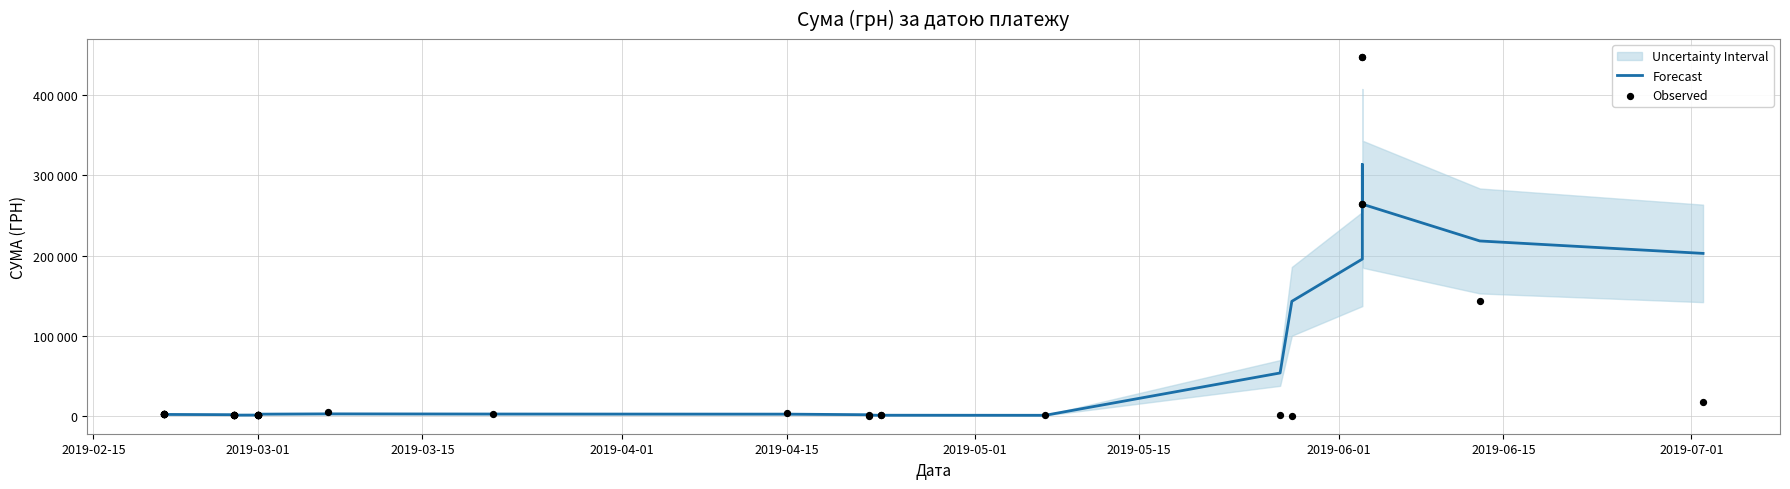

Which series reaches the minimum Y coordinate?

Observed